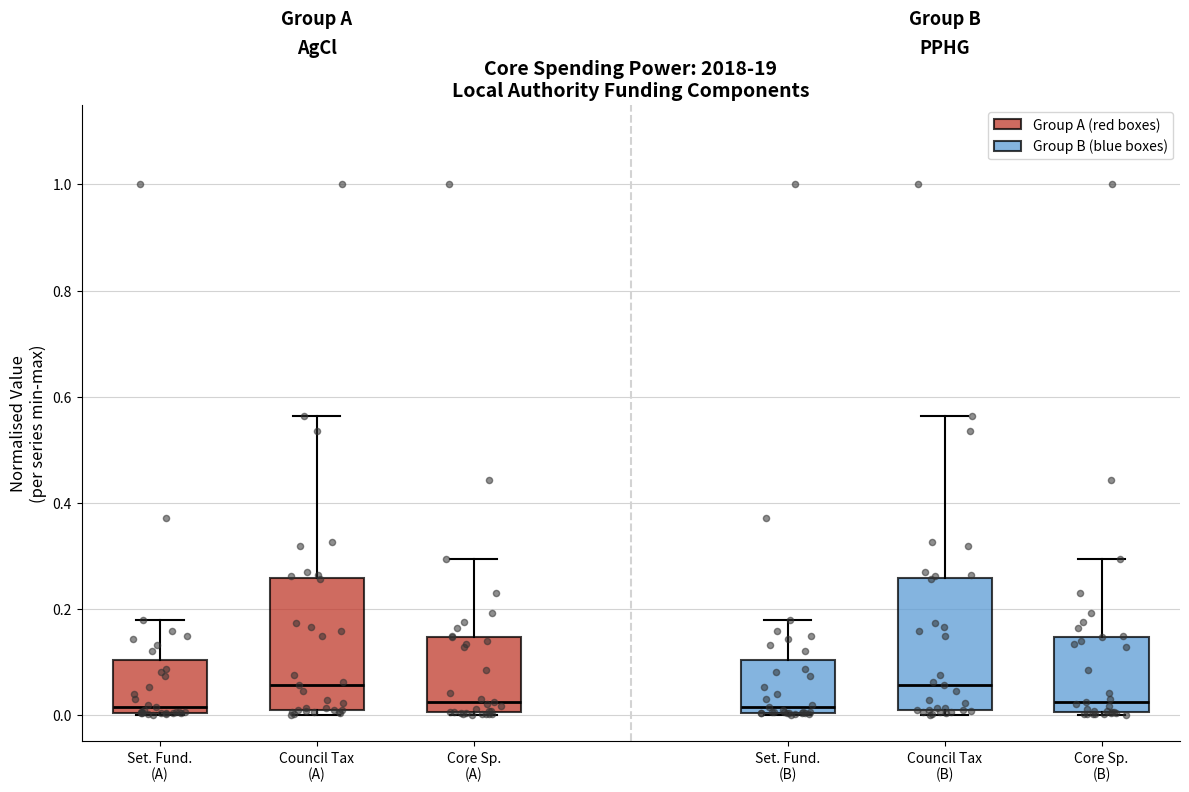

Where does the median line of the box for Set. Fund. (B) sit on the y-axis? The values are not printed on the chart, so give them approximately, as read against the axis.

0.02